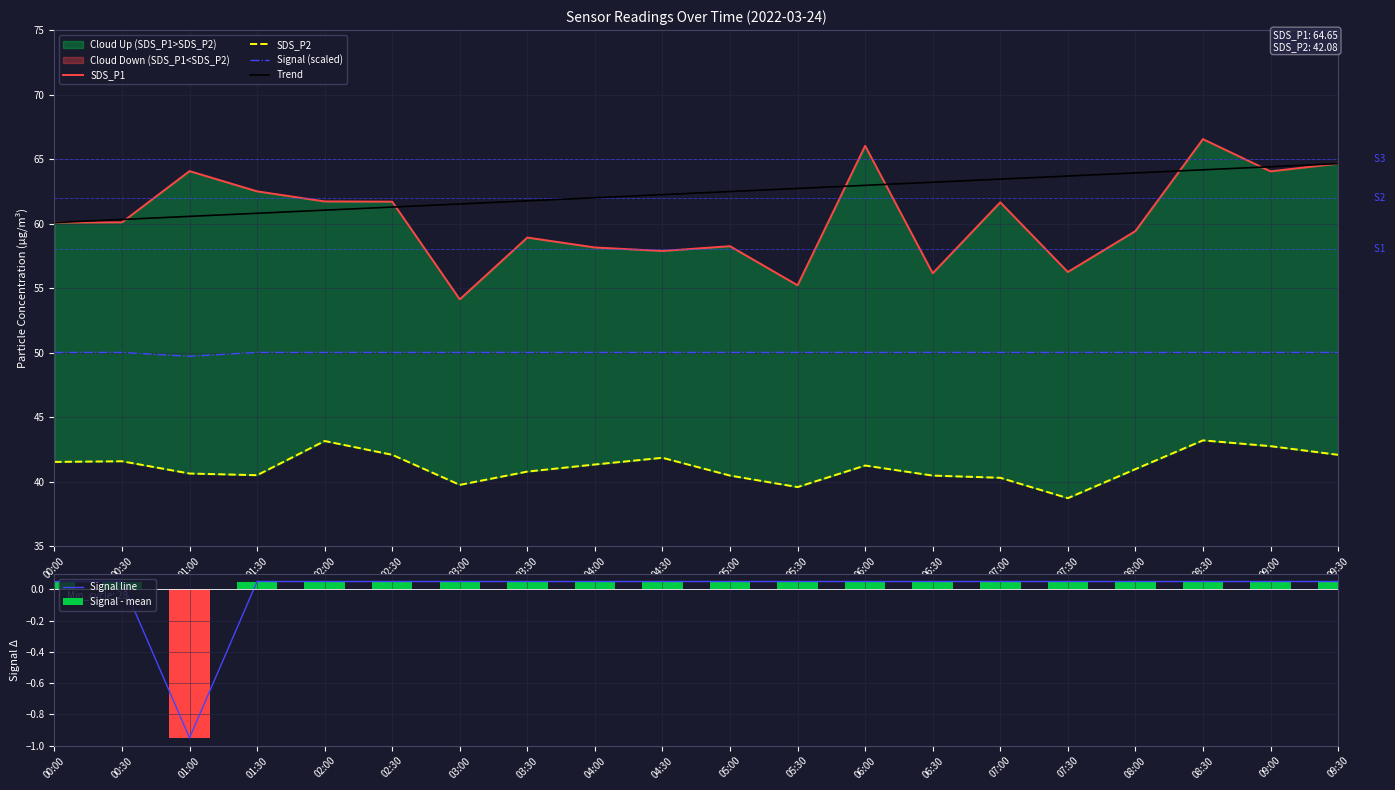

What is the highest value of the Signal (scaled) series?

50.0